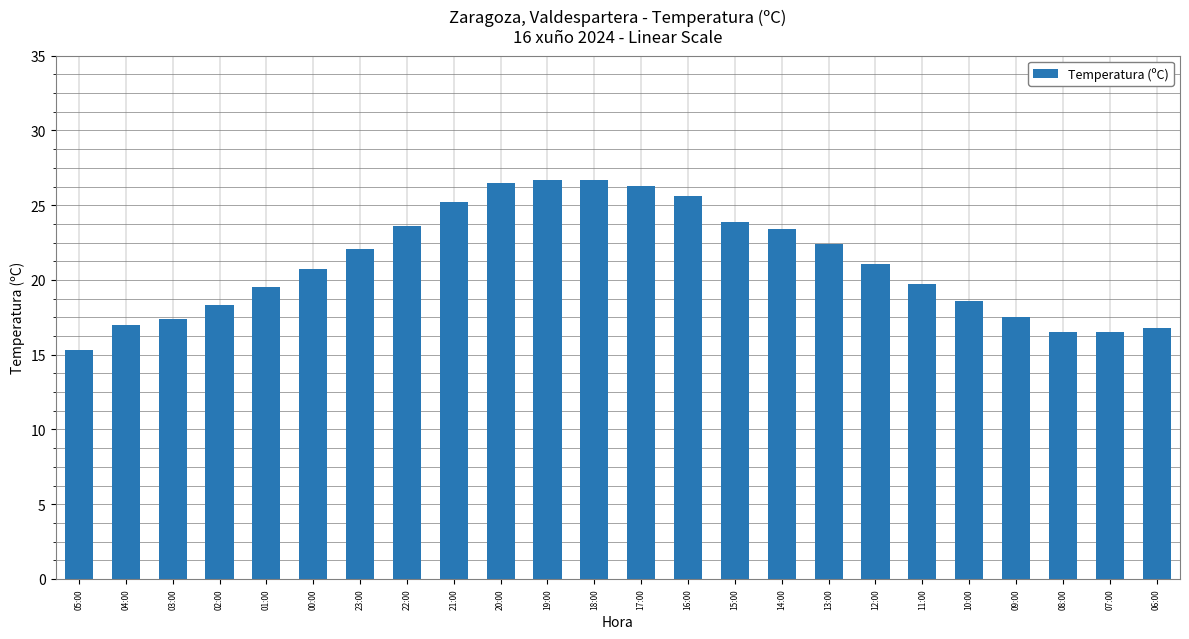

The value at 18:00 is 26.7. True or false?

True